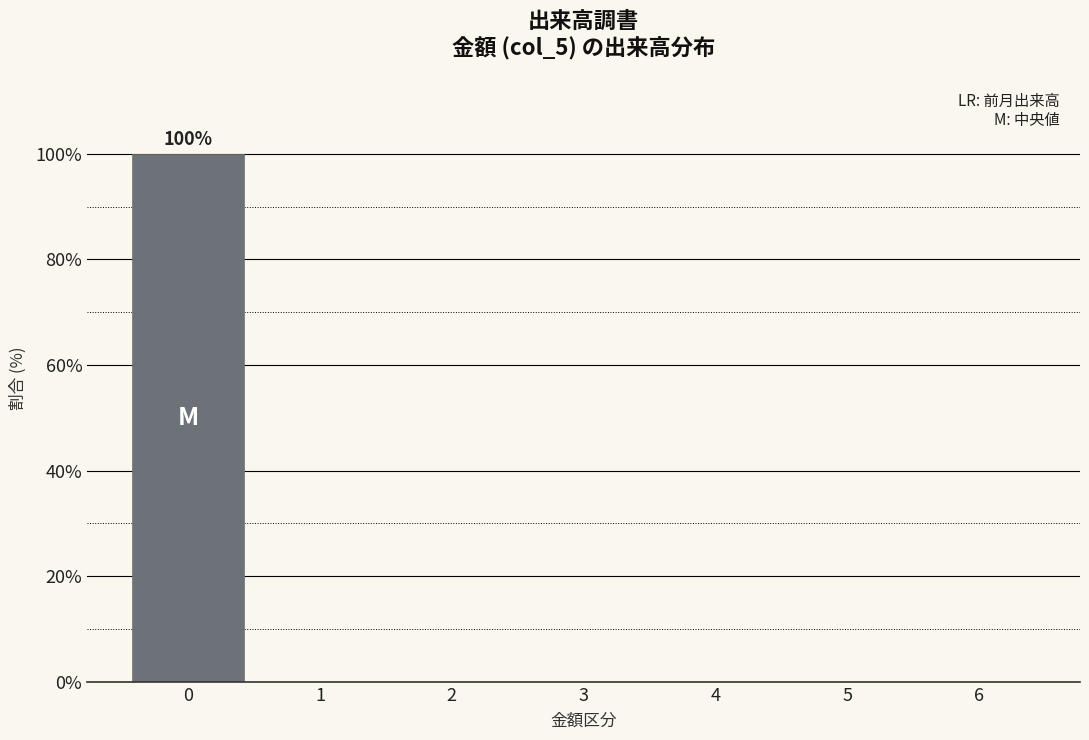

Reading left to right, list all the values displayed in this chart.

0=100	1=0	2=0	3=0	4=0	5=0	6=0